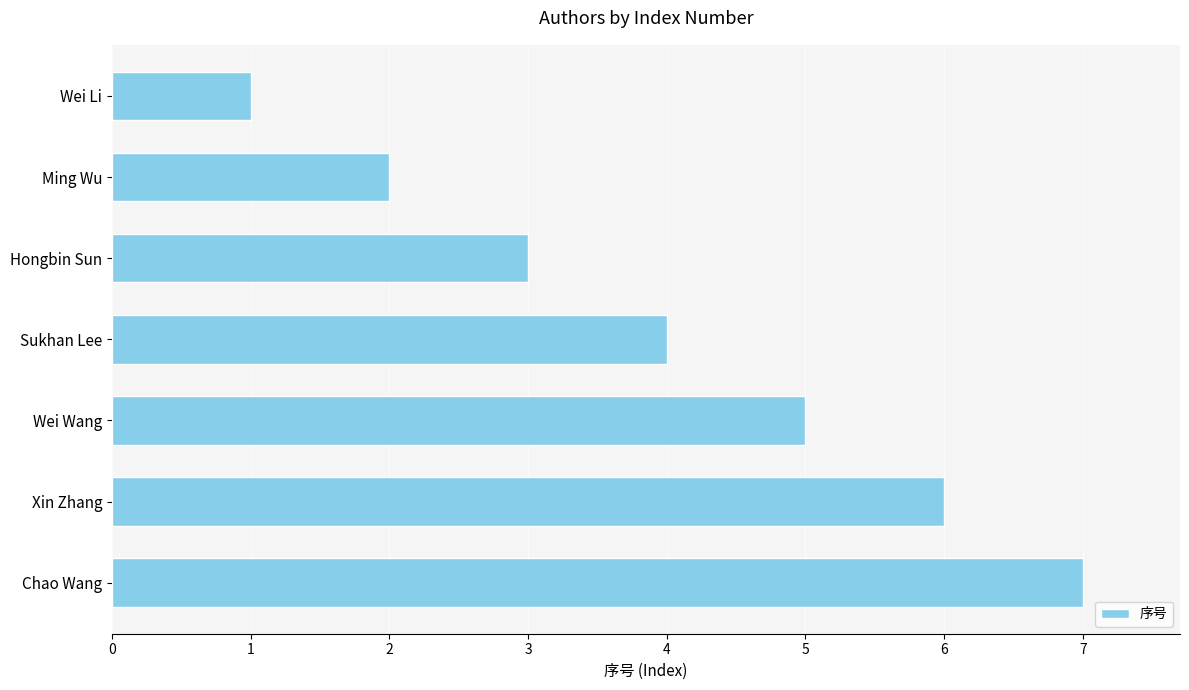

Rank the categories by value from lowest to highest.

Wei Li, Ming Wu, Hongbin Sun, Sukhan Lee, Wei Wang, Xin Zhang, Chao Wang